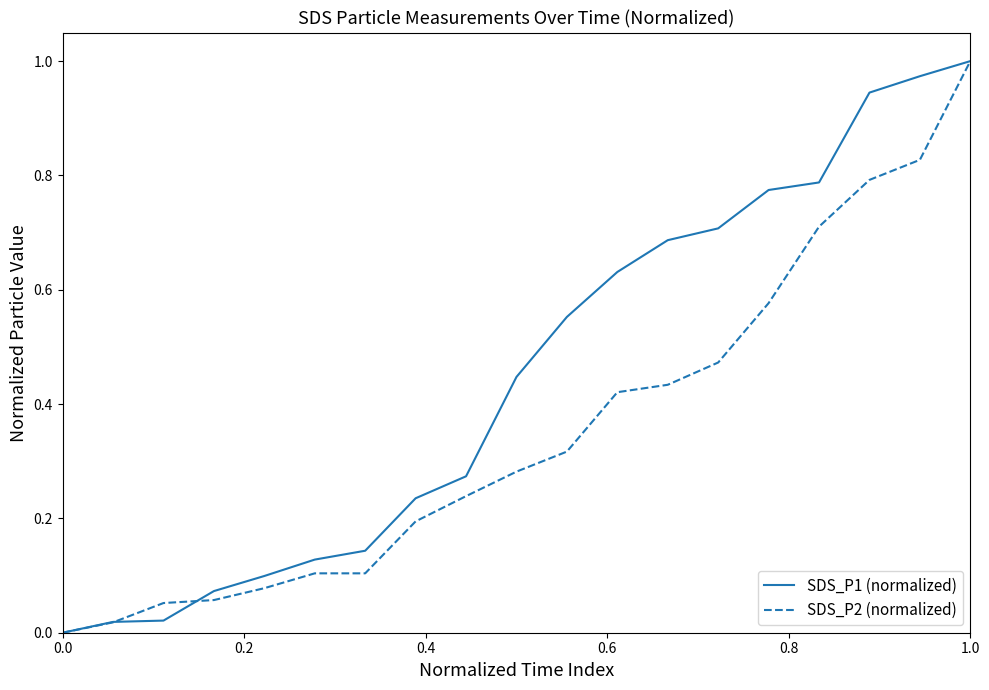

Which series has the largest total across all categories?

SDS_P1 (normalized)